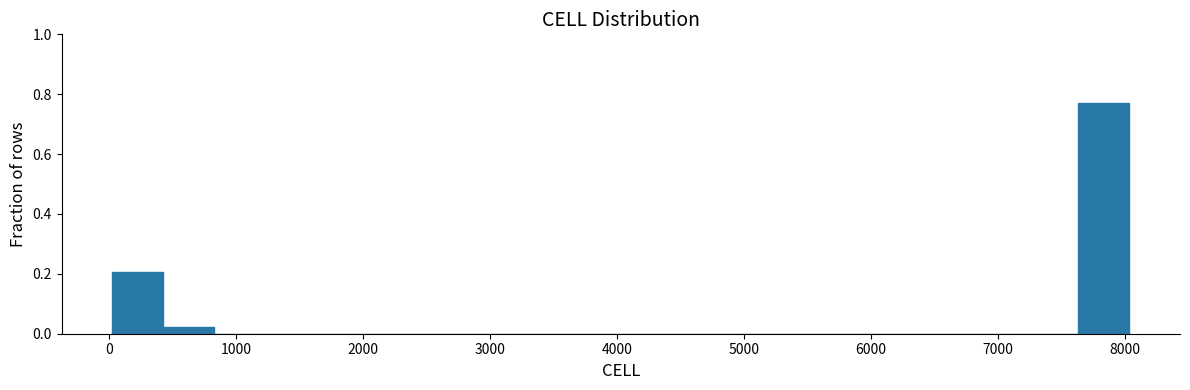

Reading left to right, transcribe this chart: for each bar, give the range it covers on the x-axis and its height. Neither the bar edges nor the heights are printed on the chart, so give them approximately, as read against the axes.

0 to 400: 0.20
400 to 800: 0.02
800 to 1200: 0
1200 to 1600: 0
1600 to 2000: 0
2000 to 2400: 0
2400 to 2800: 0
2800 to 3200: 0
3200 to 3600: 0
3600 to 4000: 0
4000 to 4400: 0
4400 to 4800: 0
4800 to 5200: 0
5200 to 5600: 0
5600 to 6000: 0
6000 to 6400: 0
6400 to 6800: 0
6800 to 7200: 0
7200 to 7600: 0
7600 to 8000: 0.78